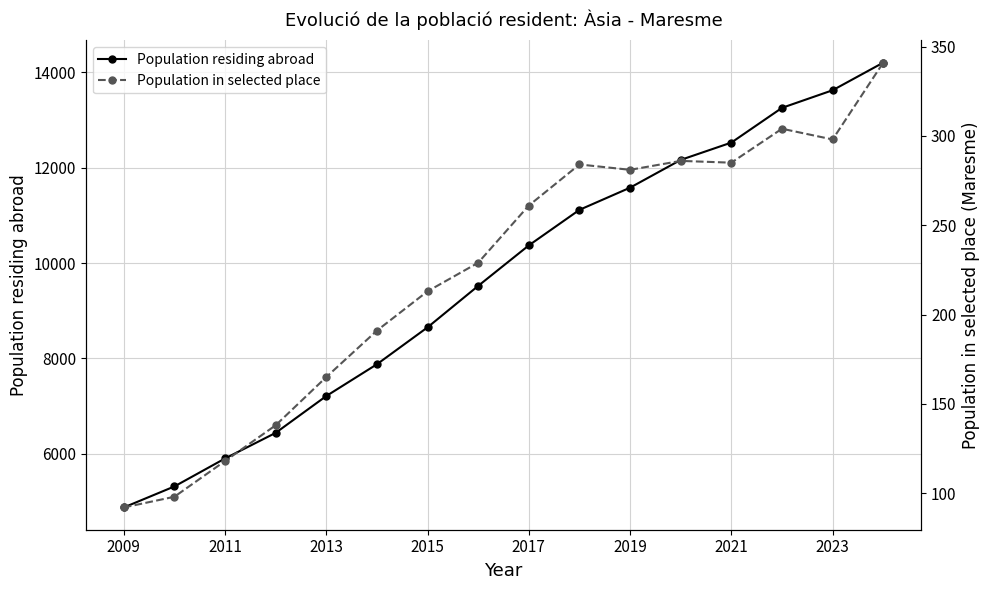

The value of Population residing abroad at 2015 is 13972. True or false?

False